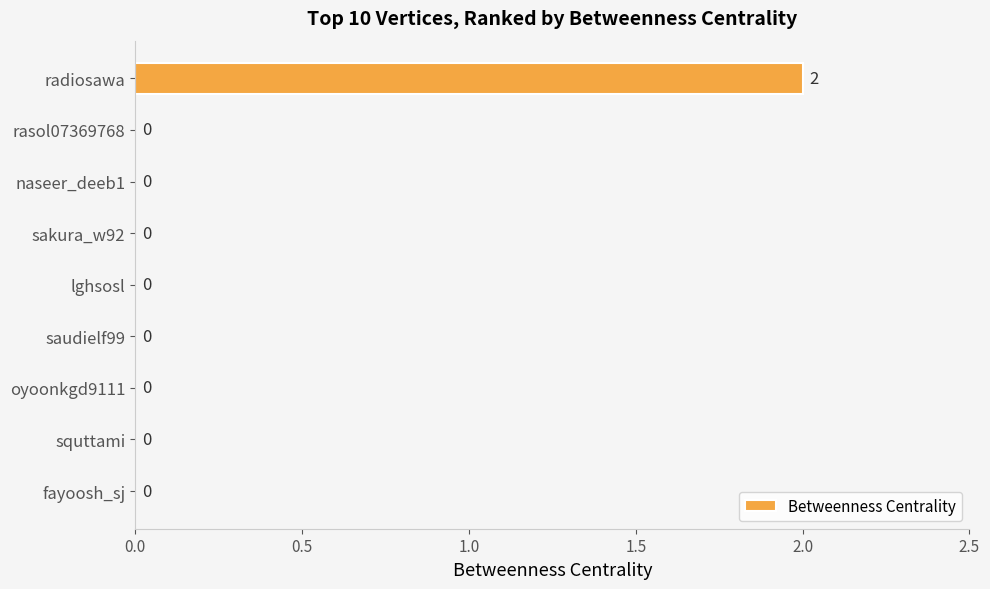

Count the number of data series in this chart.

1